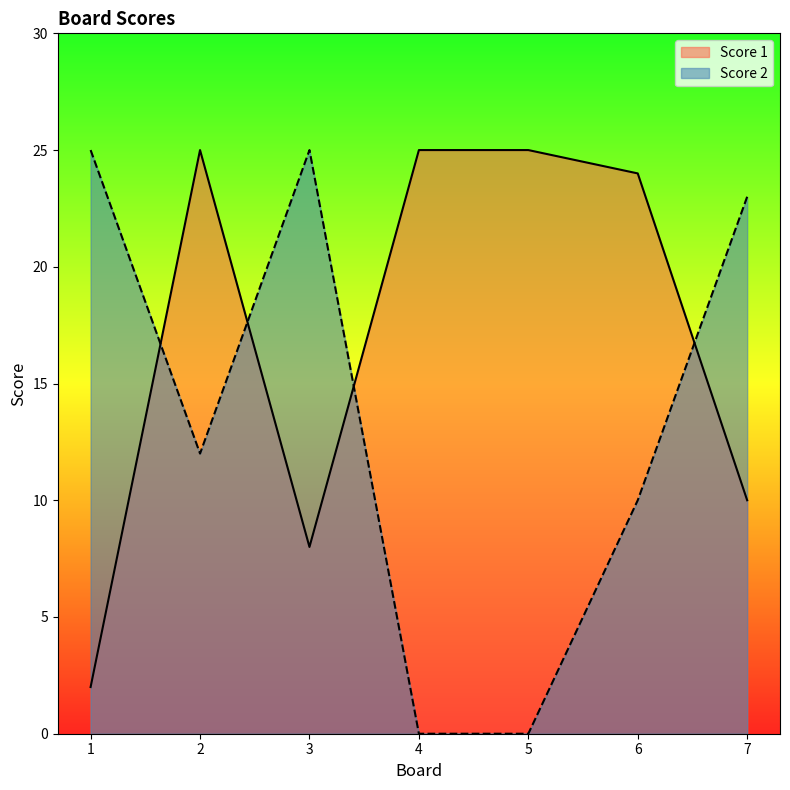

At which label is Score 2 closest to 12?

2